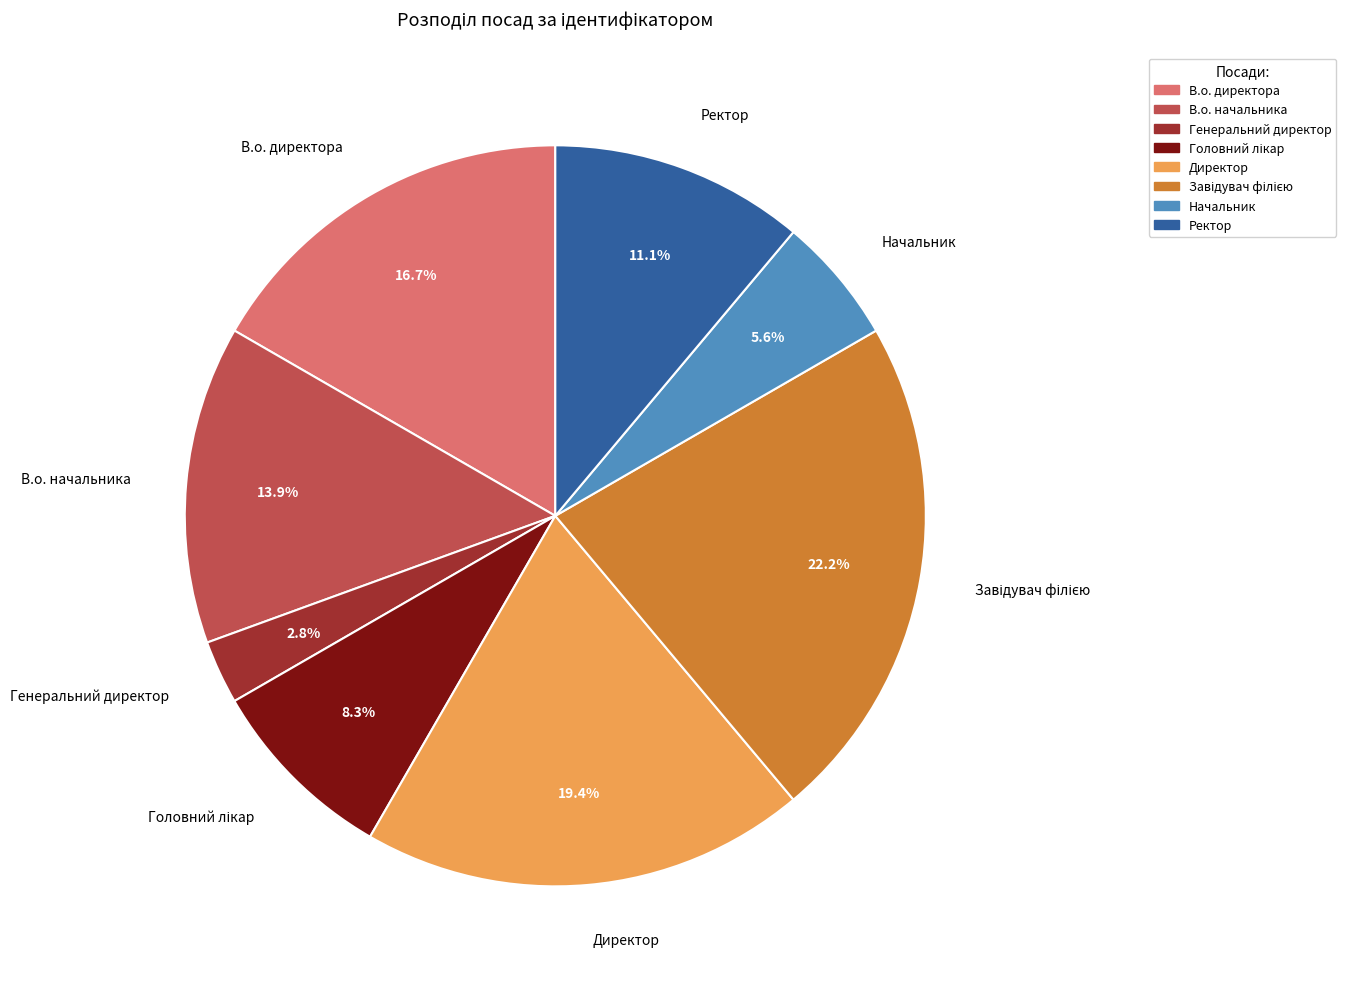

To the nearest percent, what is the average slice percentage?

12%